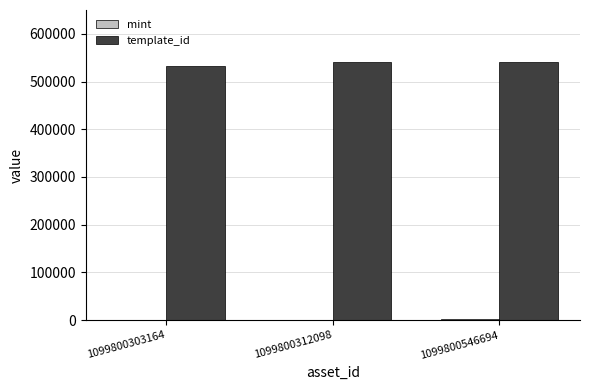

True or false: template_id has a value of 258751 at 1099800546694.

False